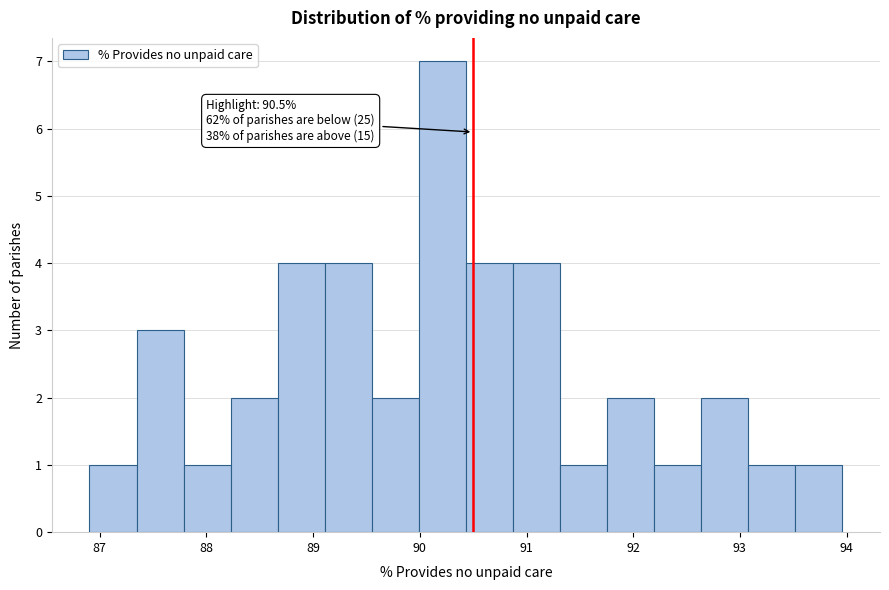

Over which range of the x-axis is the bar tallest?

90.0 to 90.4